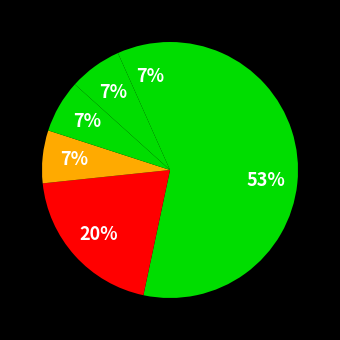

How many segments does this pie chart have?

6